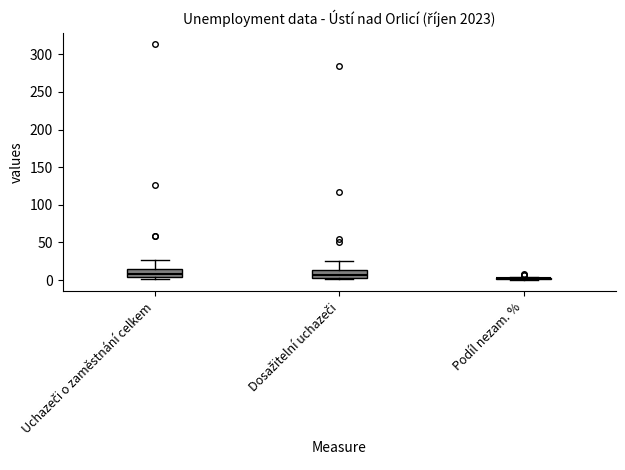

Where does the median line of the box for Uchazeči o zaměstnání celkem sit on the y-axis? The values are not printed on the chart, so give them approximately, as read against the axis.

10